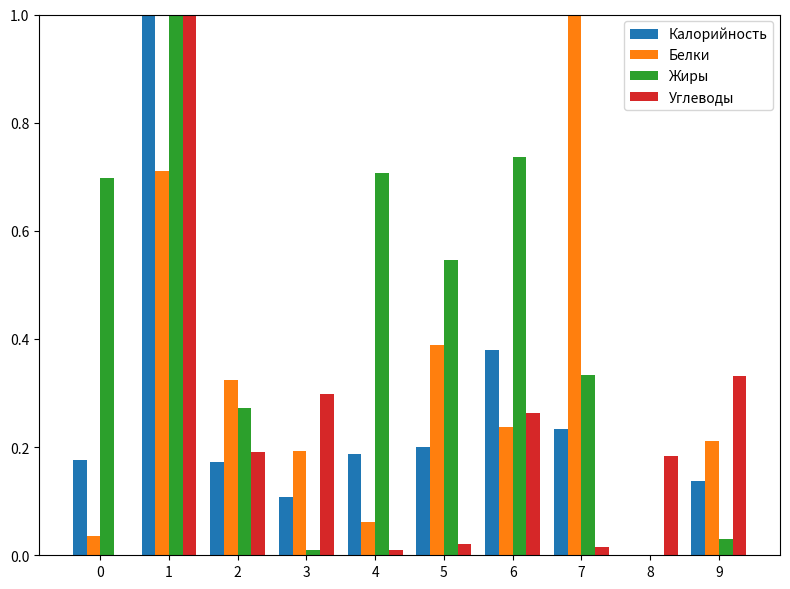

Is it true that Калорийность equals 0.3 at 5?

False